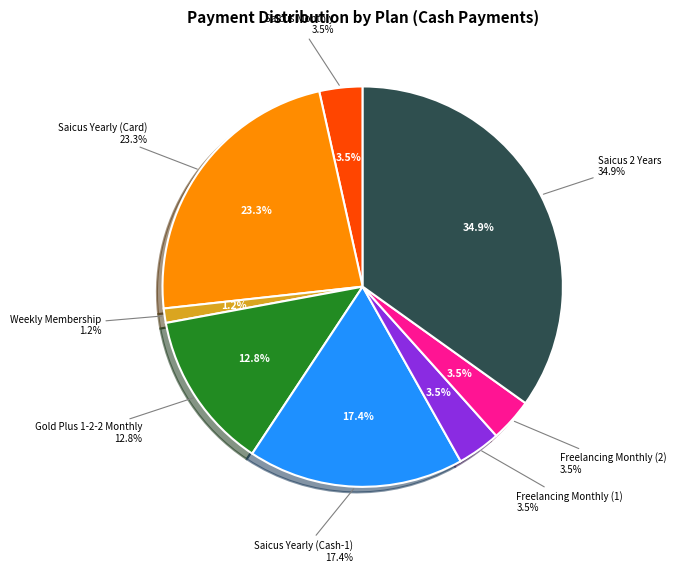

What percentage is the Gold Plus 1-2-2 Monthly slice, to the nearest percent?

13%